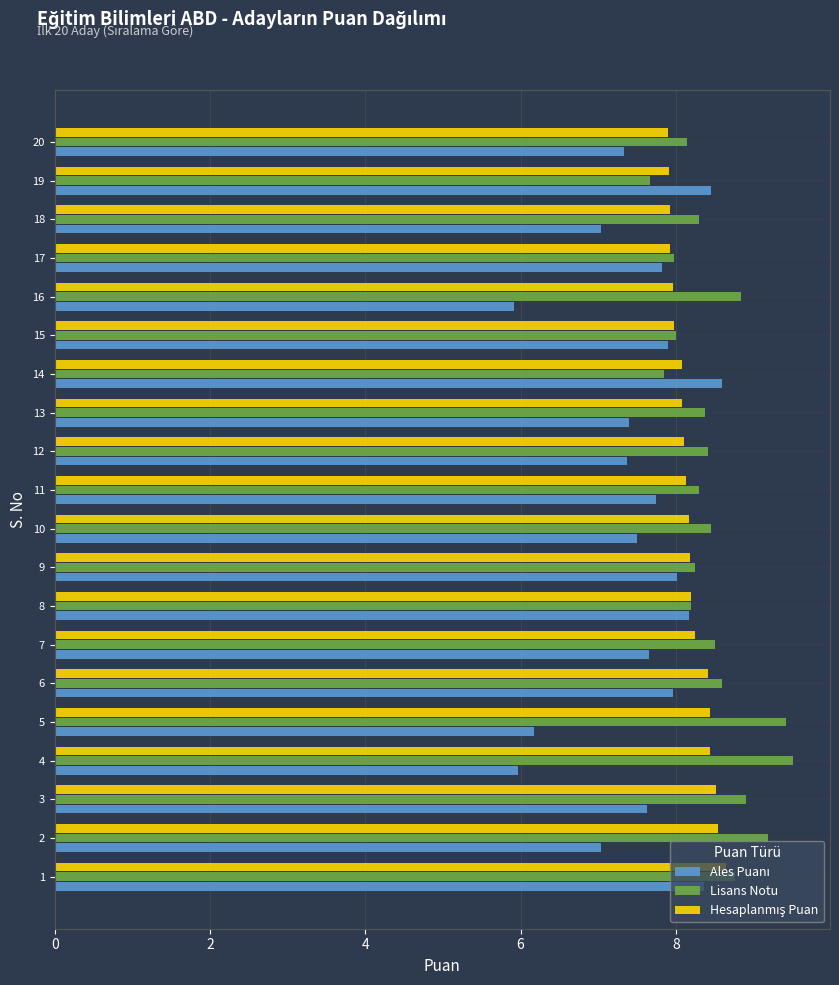

What is the total value across all series at 3?

25.1